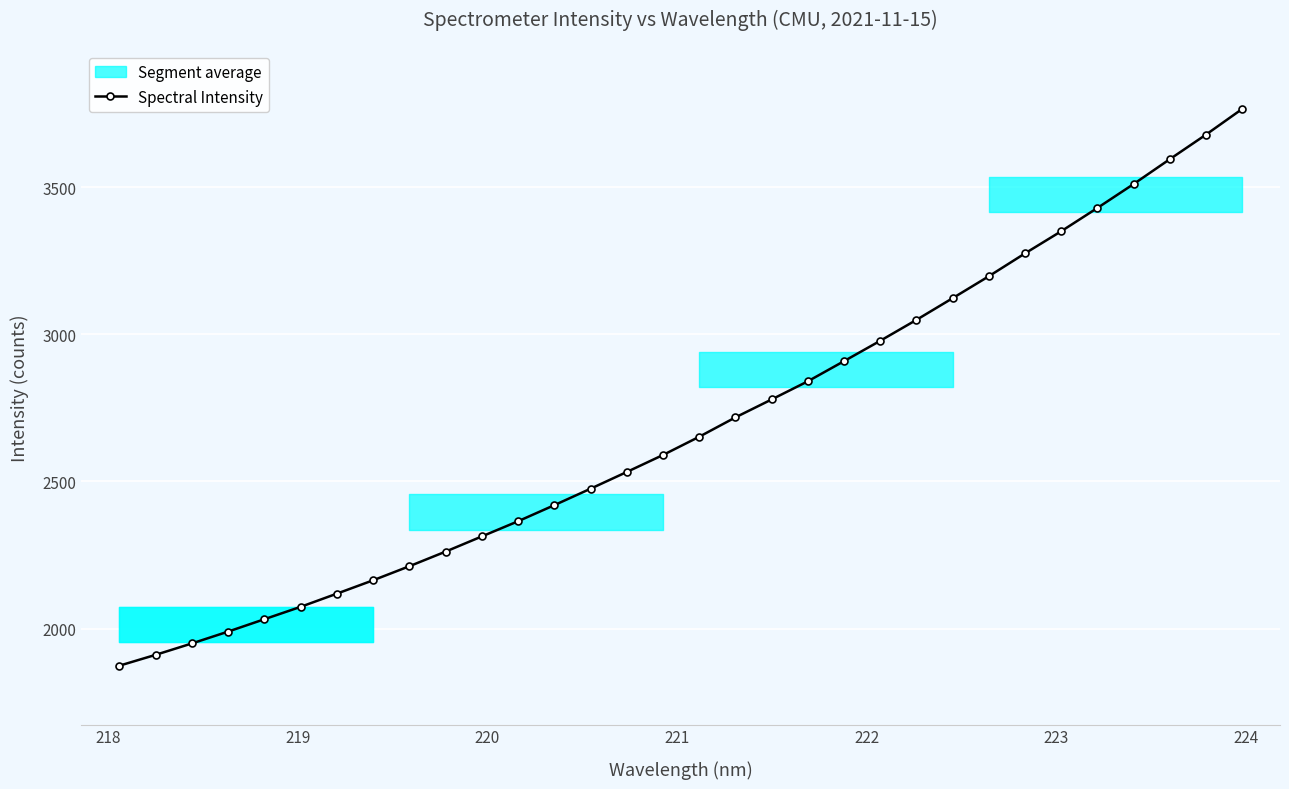

What is the value of the Spectral Intensity point at the 8th from the left?

2164.3